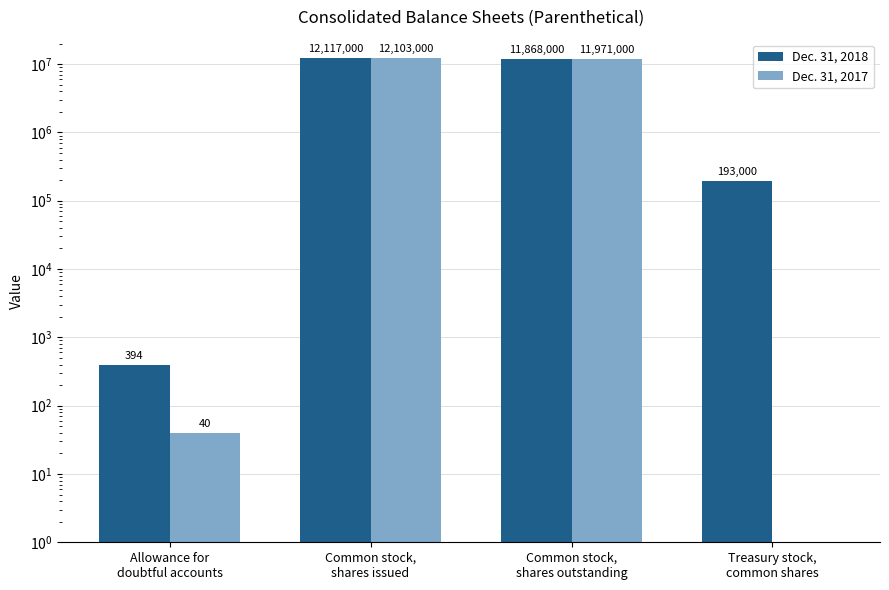

Does the chart contain any negative values?

No